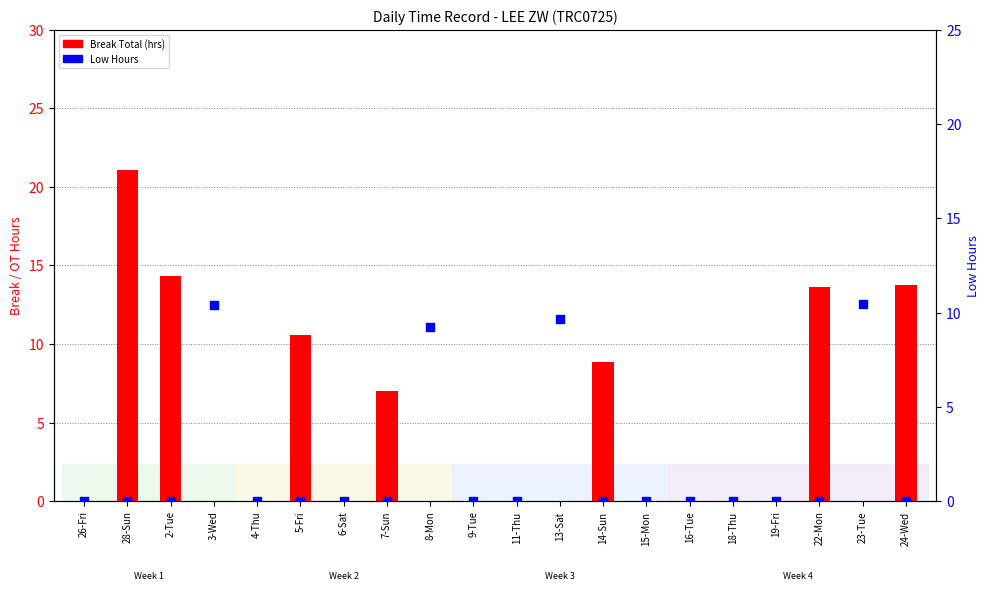

Which series has the largest total across all categories?

Break Total (hrs)